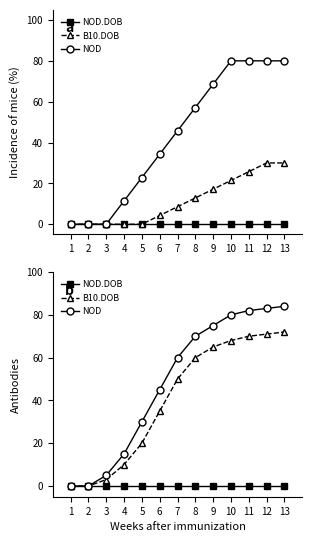

What is the value of the NOD point at the 11th from the left?

82